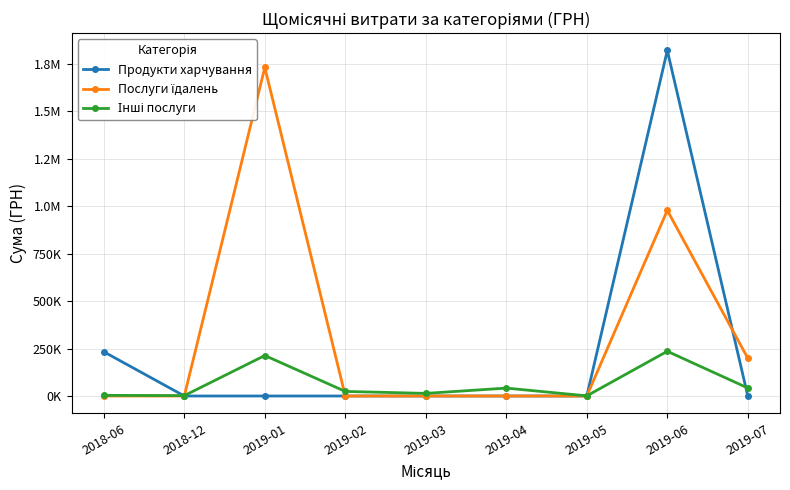

In Продукти харчування, how many points are higher than both neighbors (excluding endpoints)?

1